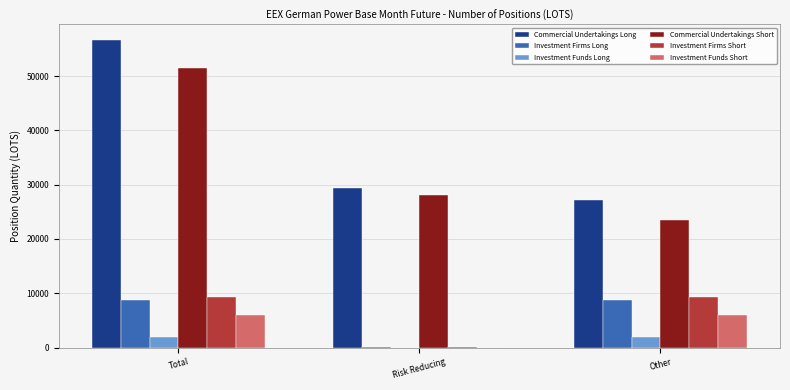

True or false: Investment Funds Long has a value of 0.0 at Risk Reducing.

True